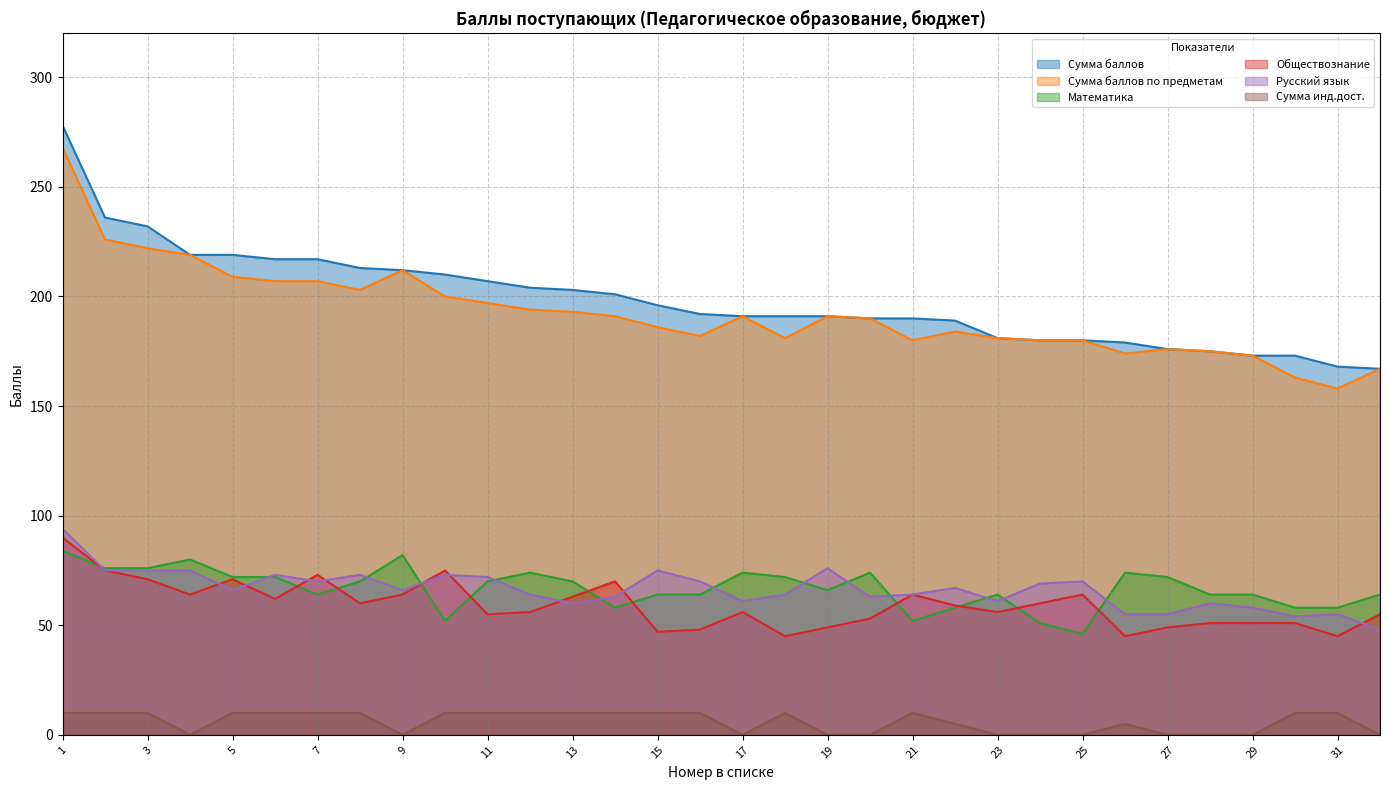

At which label does Сумма баллов по предметам reach its minimum?

31